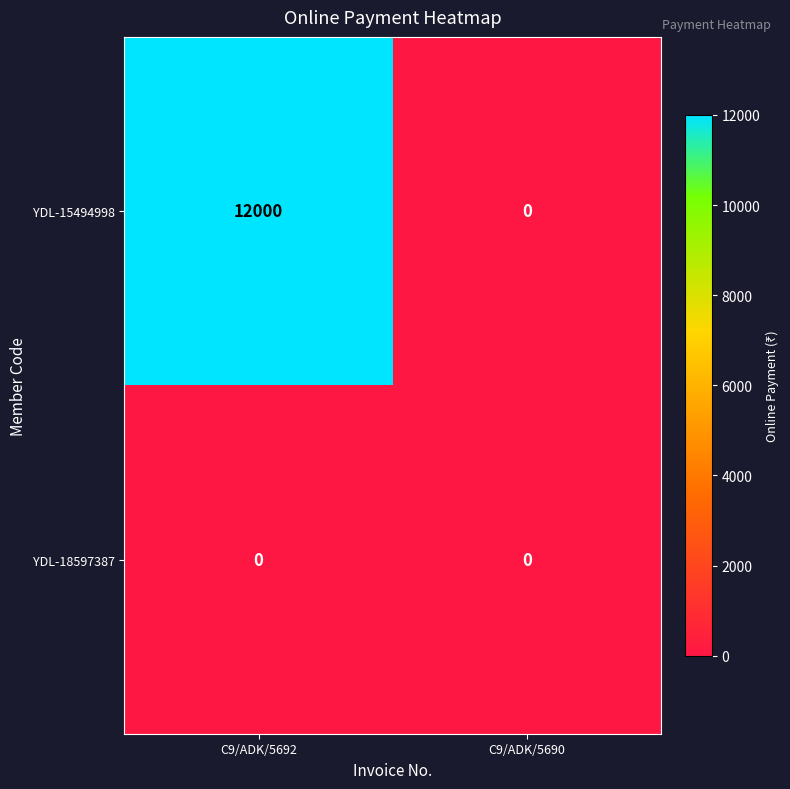

How many distinct data groups are displayed?

2